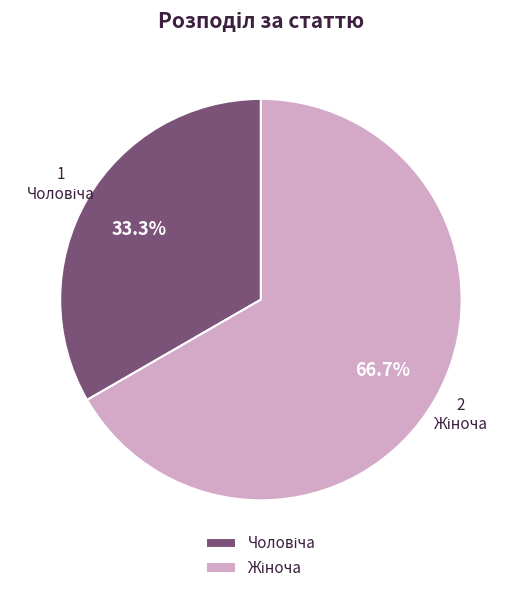

Does any single category account for the majority?

Yes